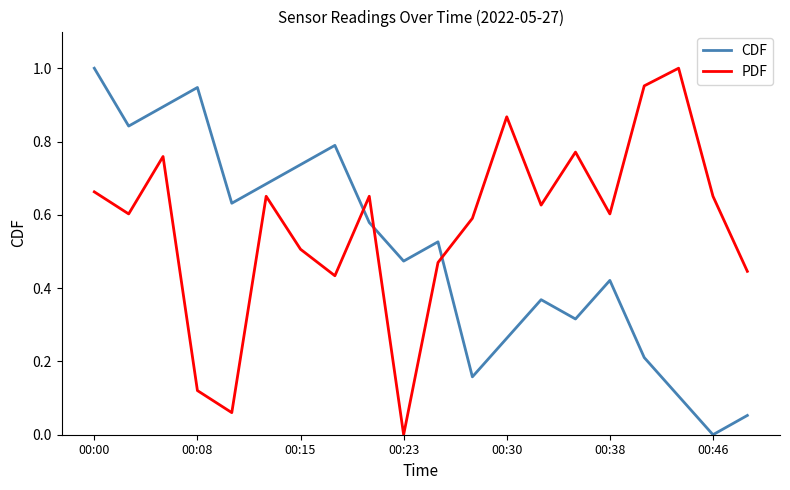

Which series has the largest total across all categories?

PDF